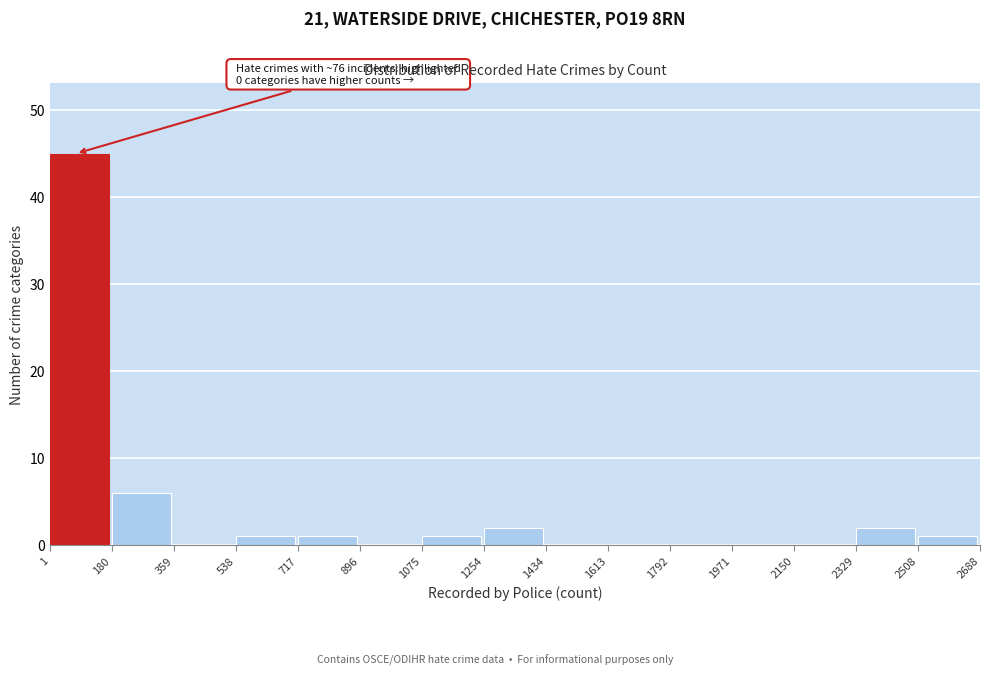

Which range on the x-axis has the tallest bar?

1 to 180